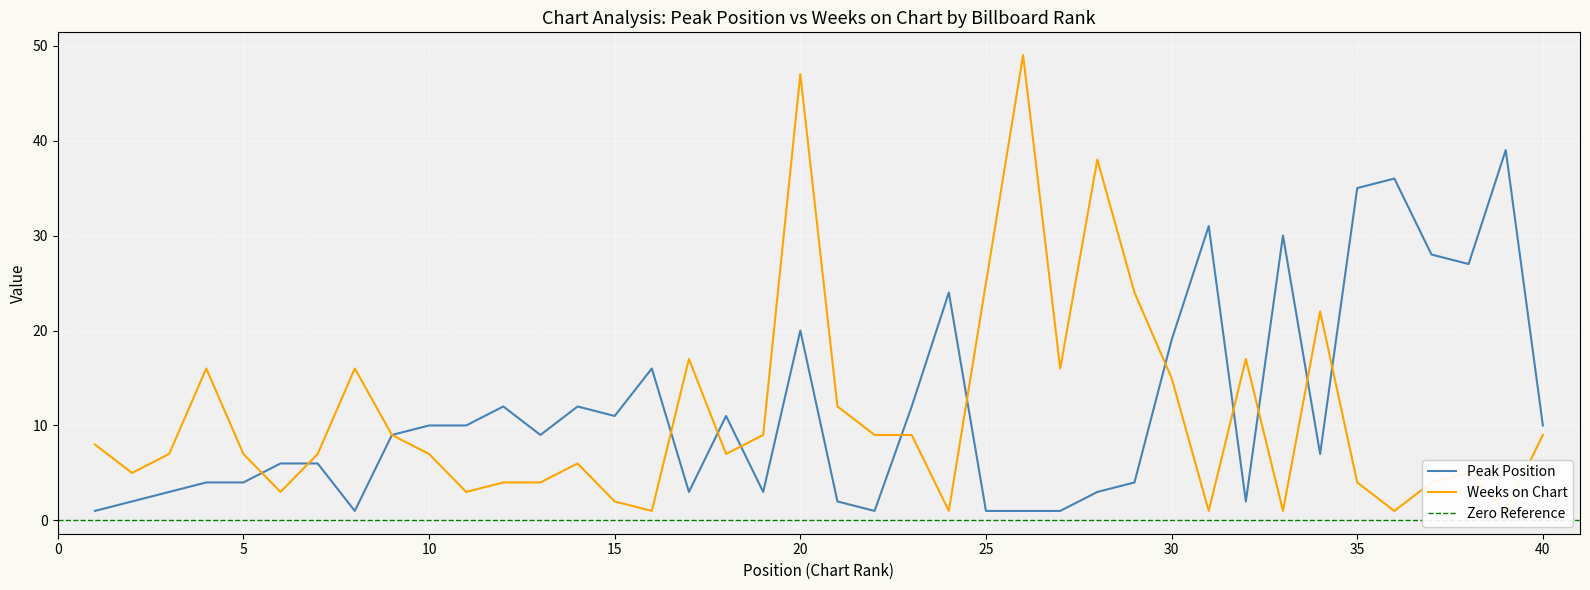

True or false: Peak Position has a value of 70 at 39.

False